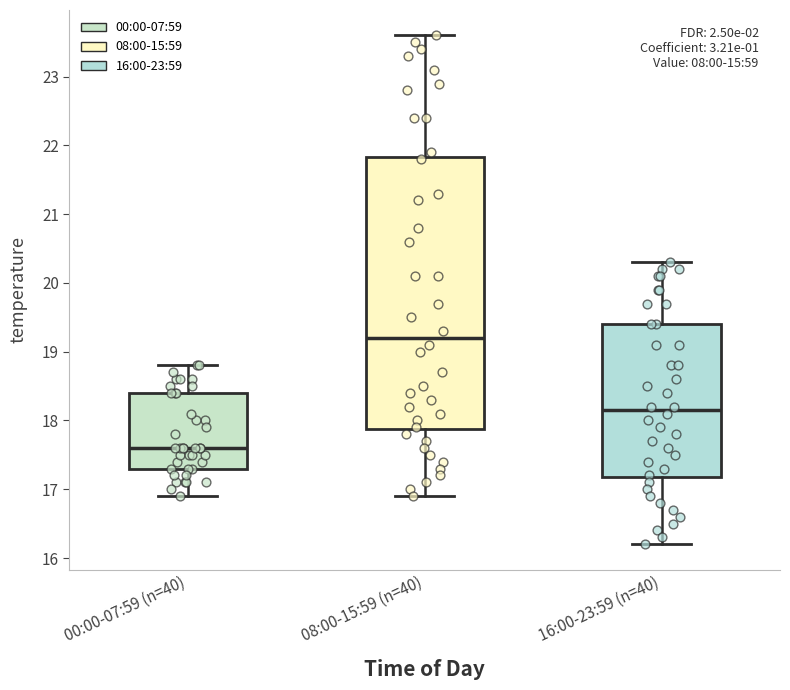

Where does the lower whisker of the box for 16:00-23:59 (n=40) end on the y-axis? The values are not printed on the chart, so give them approximately, as read against the axis.

16.2